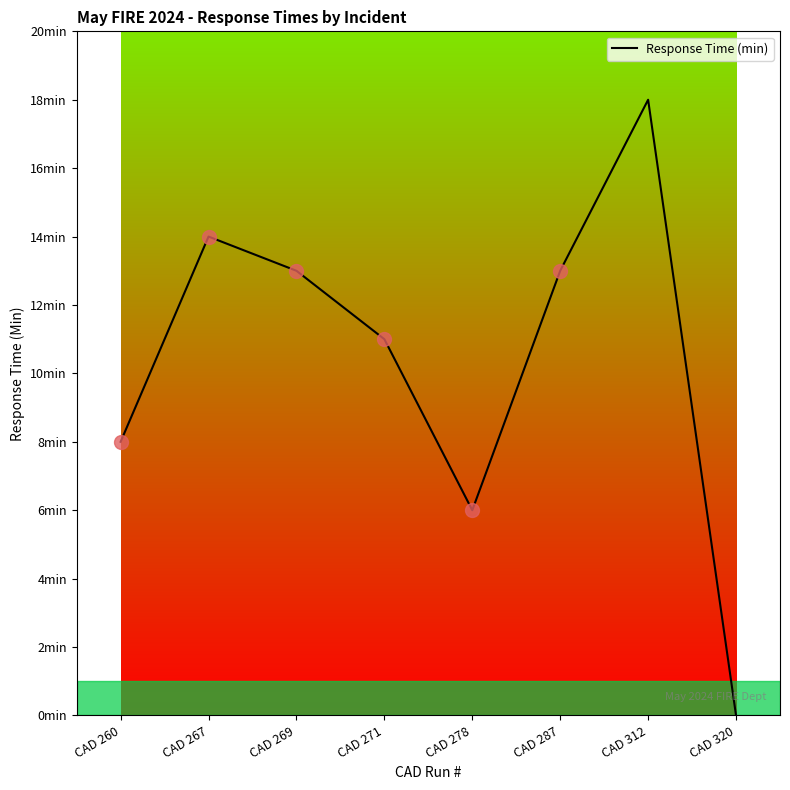

Reading left to right, transcribe all the data shown in this chart.

8	14	13	11	6	13	18	0